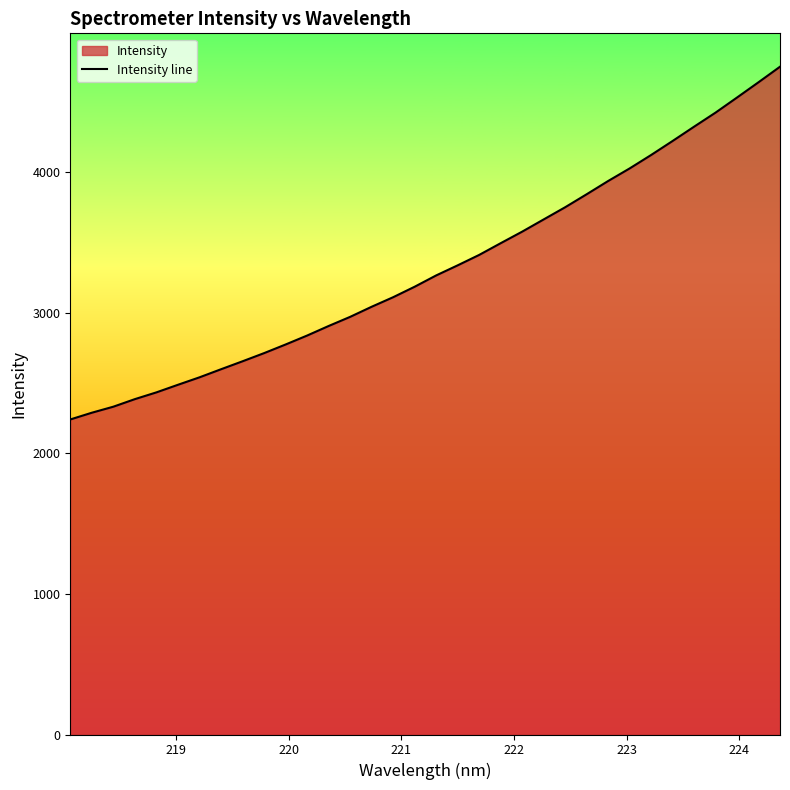

What is the maximum value shown in the chart?

4752.1